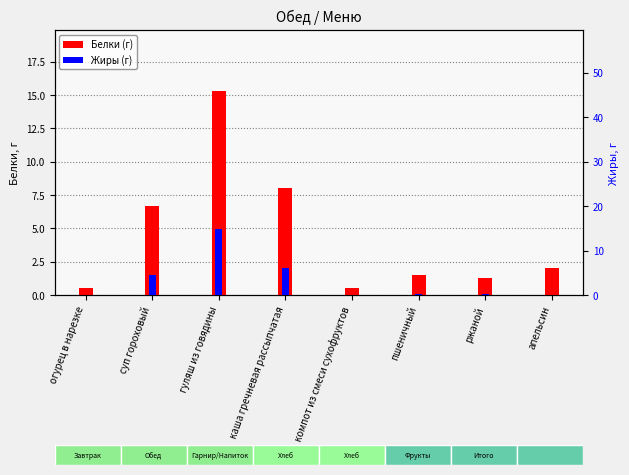

Reading left to right, list all the values displayed in this chart.

Белки (г): огурец в нарезке=0.5	суп гороховый=6.7	гуляш из говядины=15.3	каша гречневая рассыпчатая=8.0	компот из смеси сухофруктов=0.5	пшеничный=1.5	ржаной=1.3	апельсин=2.0
Жиры (г): огурец в нарезке=0.1	суп гороховый=4.6	гуляш из говядины=14.9	каша гречневая рассыпчатая=6.0	компот из смеси сухофруктов=0.1	пшеничный=0.2	ржаной=0.2	апельсин=0.0